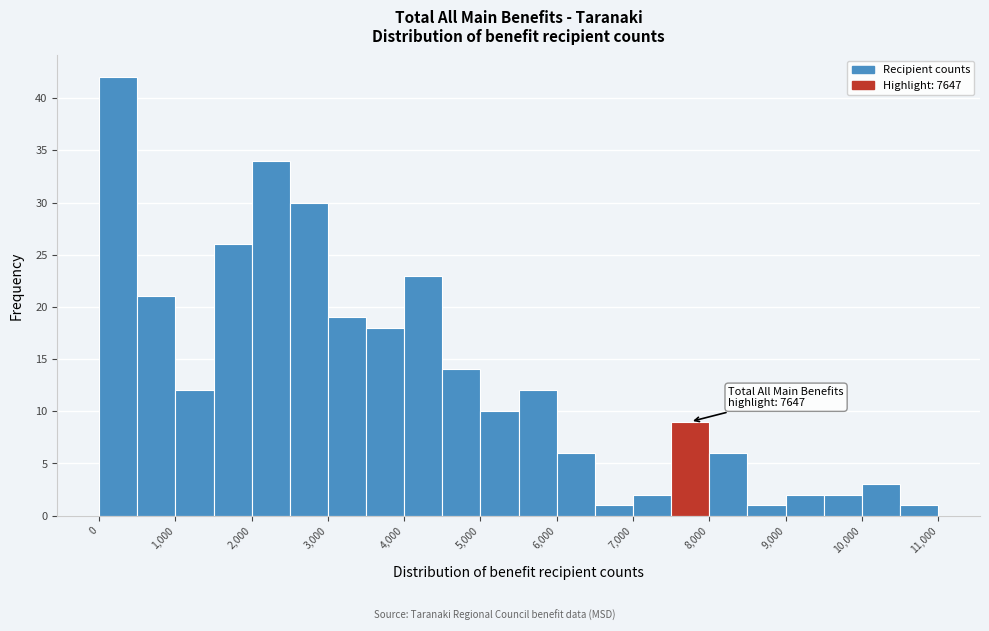

Which range on the x-axis has the tallest bar?

0 to 500